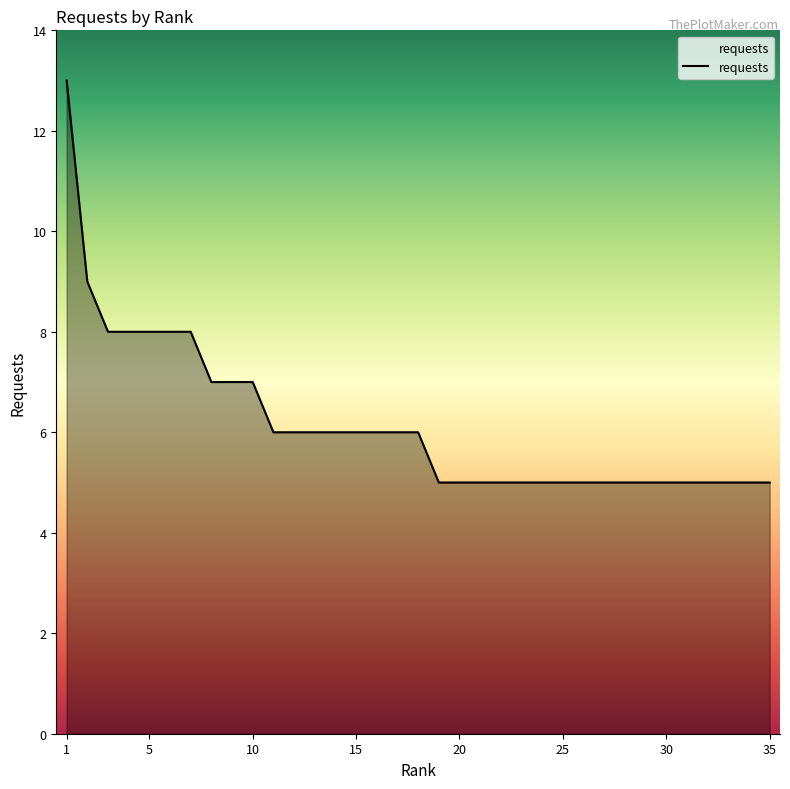

Count the number of categories in the chart.

35